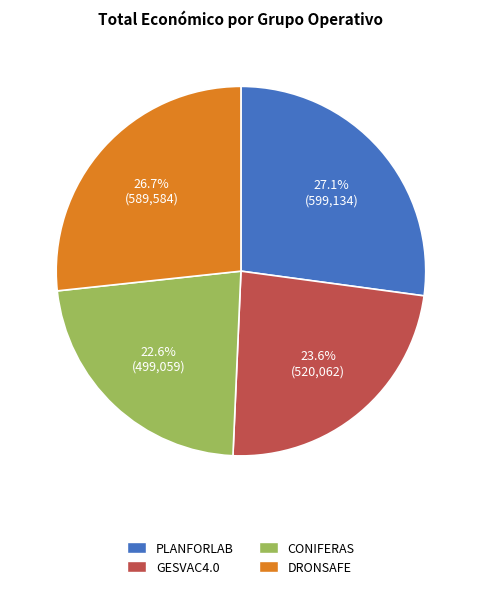

Does any single category account for the majority?

No